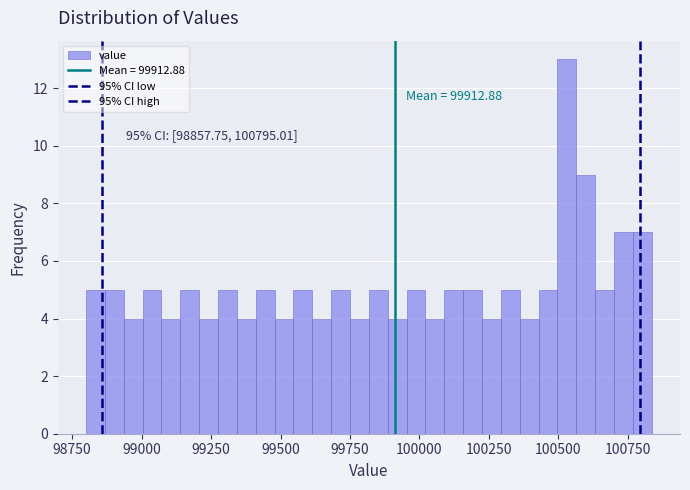

Read against the x-axis, roughly where is the centre of the tallest bar?

100550